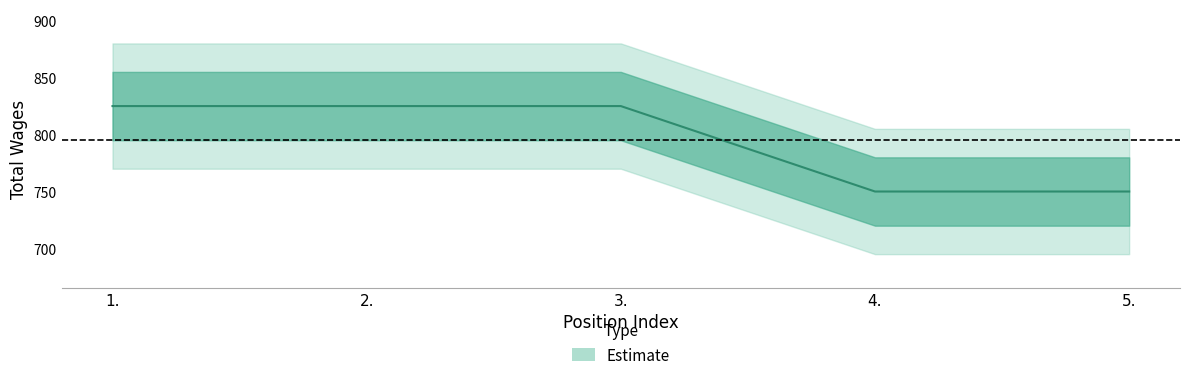

How many values are below 825?

2